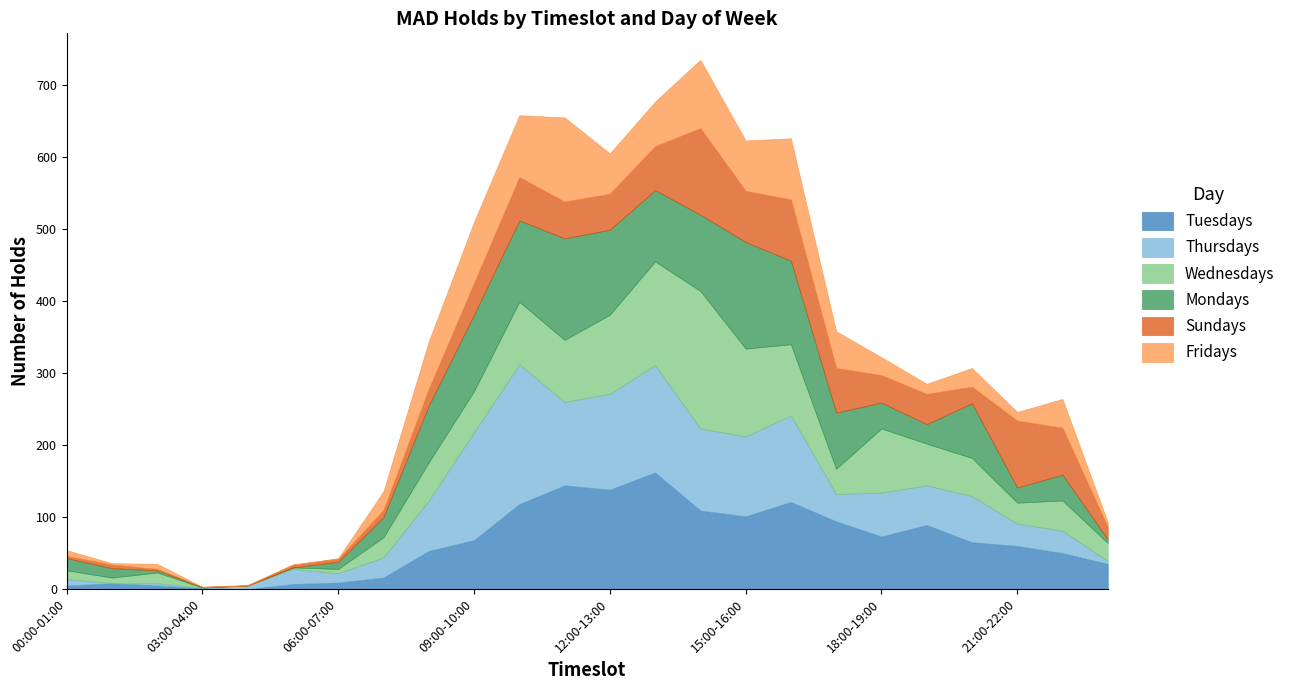

At how many categories does at least one series exceed 61?

15